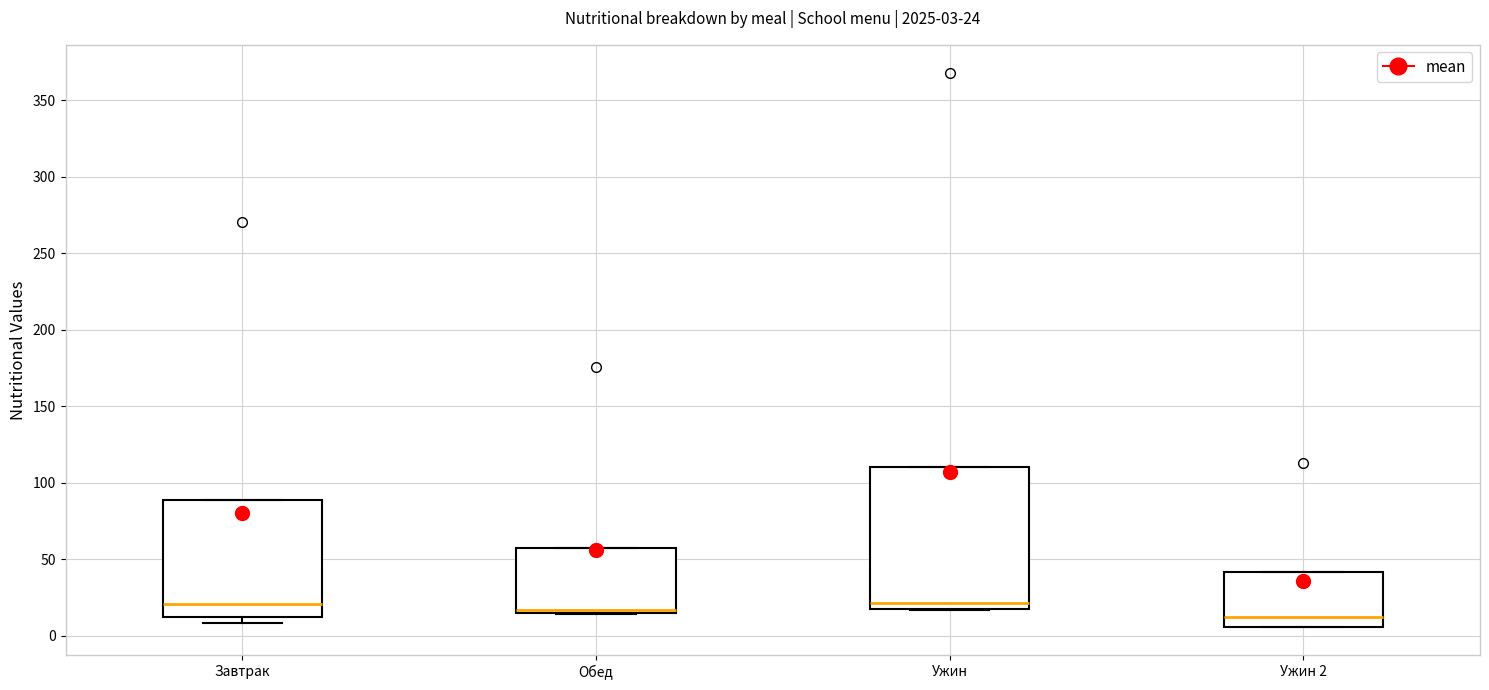

Which box is the tallest, from its lower edge to its upper edge?

Ужин